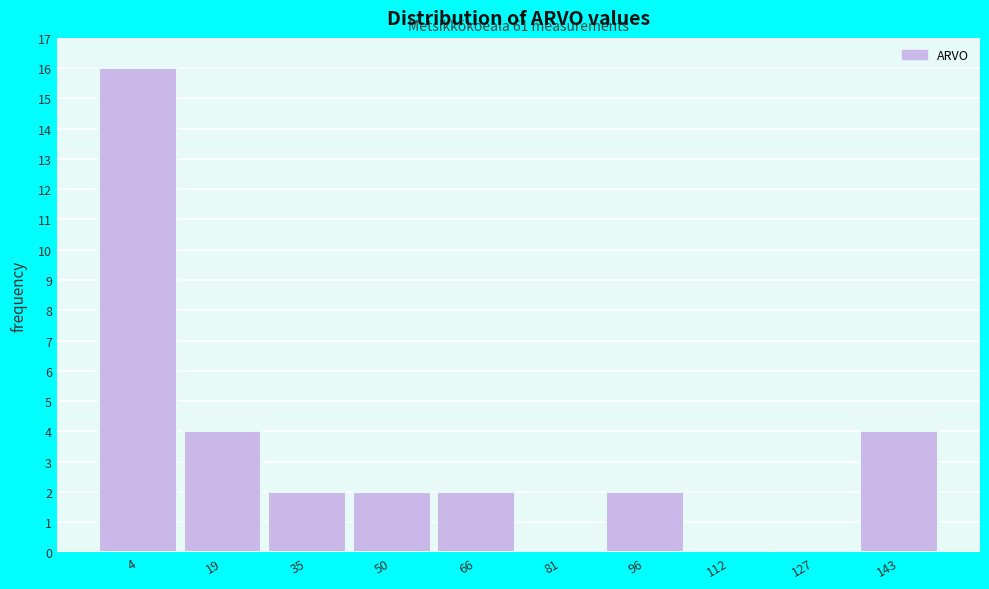

Reading right to left, list all the values displayed in this chart.

143=4	127=0	112=0	96=2	81=0	66=2	50=2	35=2	19=4	4=16